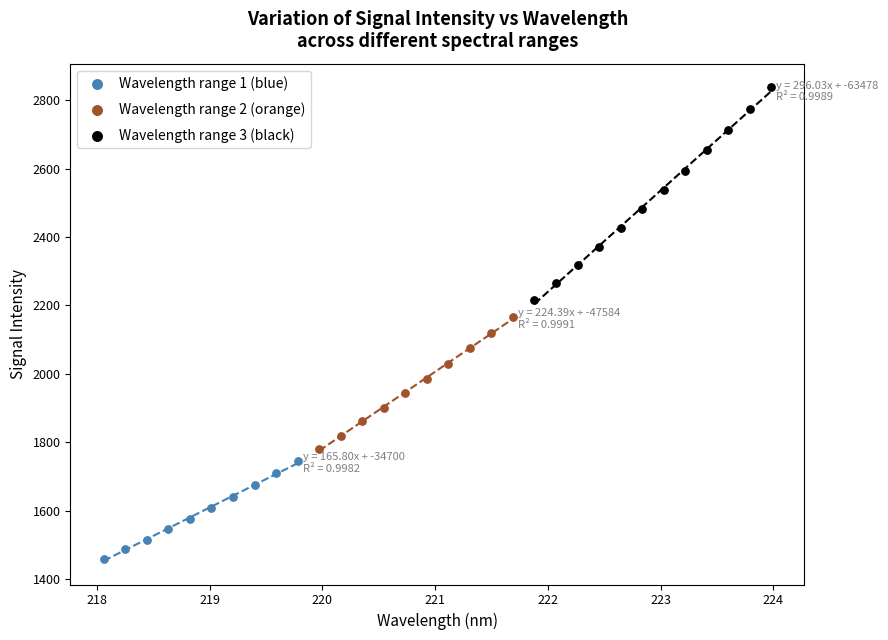

Which series has the largest Y range (max minus min)?

Wavelength range 3 (black)